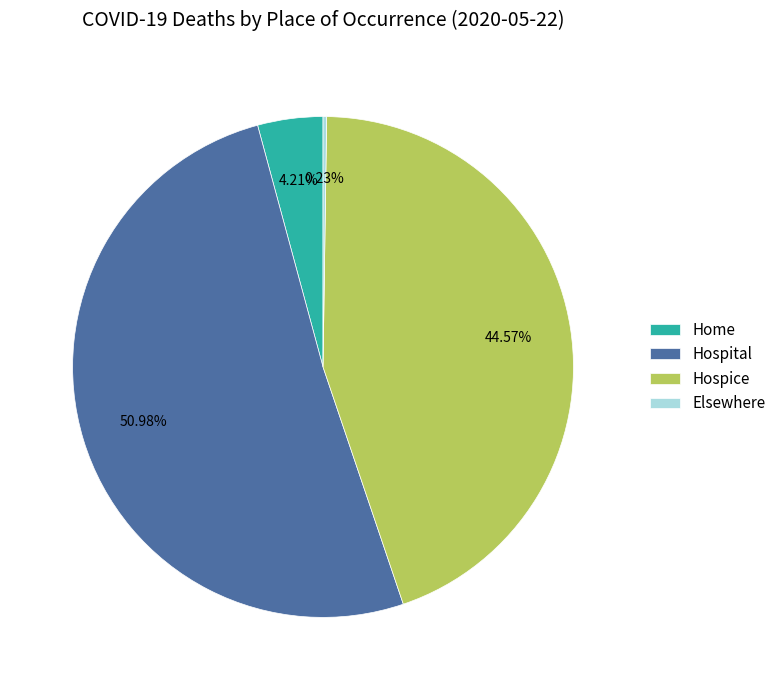

Combined, do Hospice and Home account for over 50%?

No